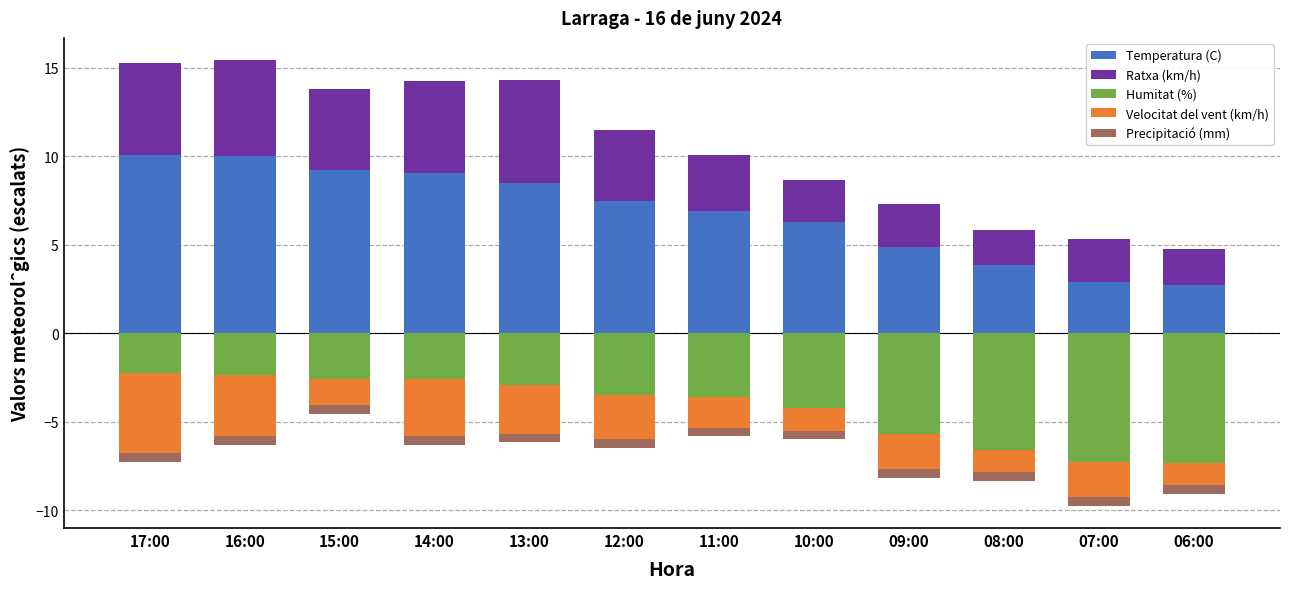

Reading left to right, list all the values displayed in this chart.

Temperatura (C): 10.1	10.0	9.2	9.1	8.5	7.5	6.9	6.3	4.9	3.8	2.9	2.7
Ratxa (km/h): 5.2	5.4	4.6	5.2	5.8	4.0	3.2	2.4	2.4	2.0	2.4	2.0
Humitat (%): -2.2	-2.3	-2.6	-2.6	-2.9	-3.5	-3.6	-4.2	-5.7	-6.6	-7.2	-7.3
Velocitat del vent (km/h): -4.5	-3.5	-1.5	-3.2	-2.8	-2.5	-1.8	-1.2	-2.0	-1.2	-2.0	-1.2
Precipitació (mm): -0.5	-0.5	-0.5	-0.5	-0.5	-0.5	-0.5	-0.5	-0.5	-0.5	-0.5	-0.5